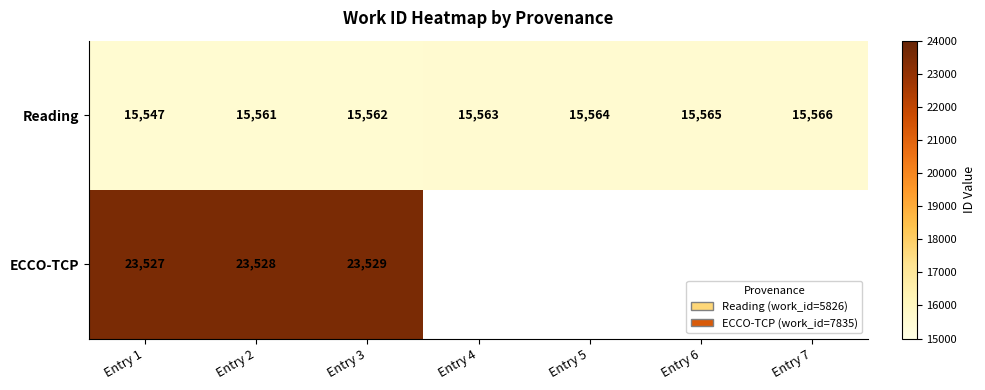

What is the minimum value for Reading?

15547